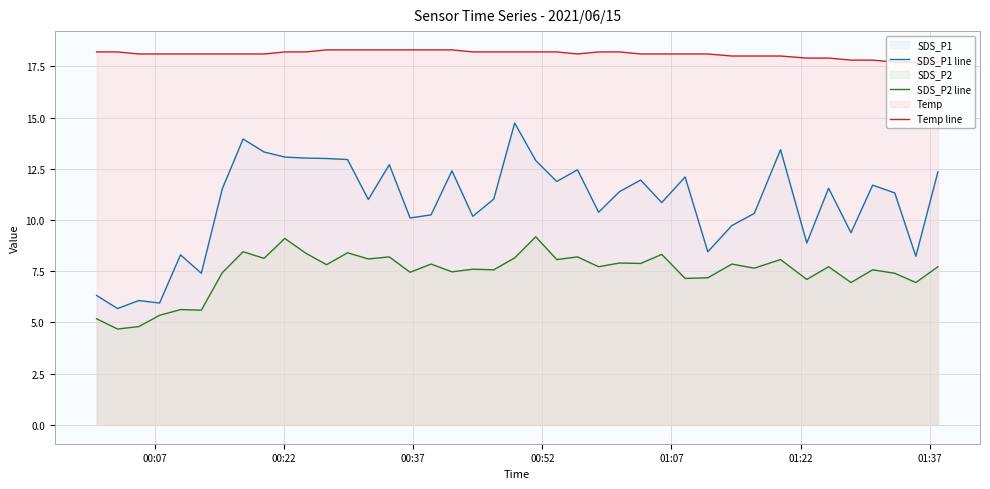

Which series has the largest total across all categories?

Temp line